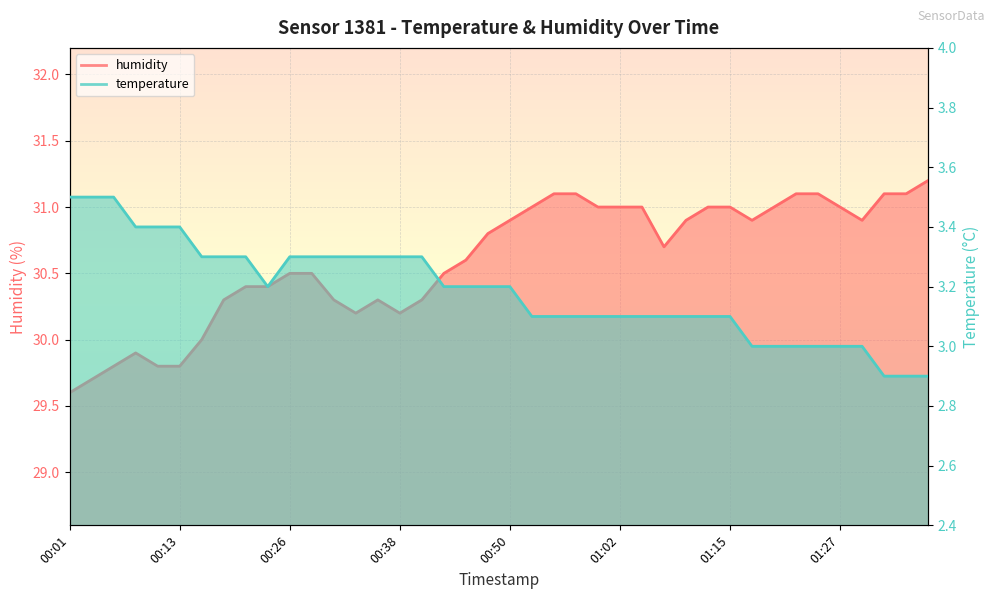

What is the label of the 6th point from the right?

01:24